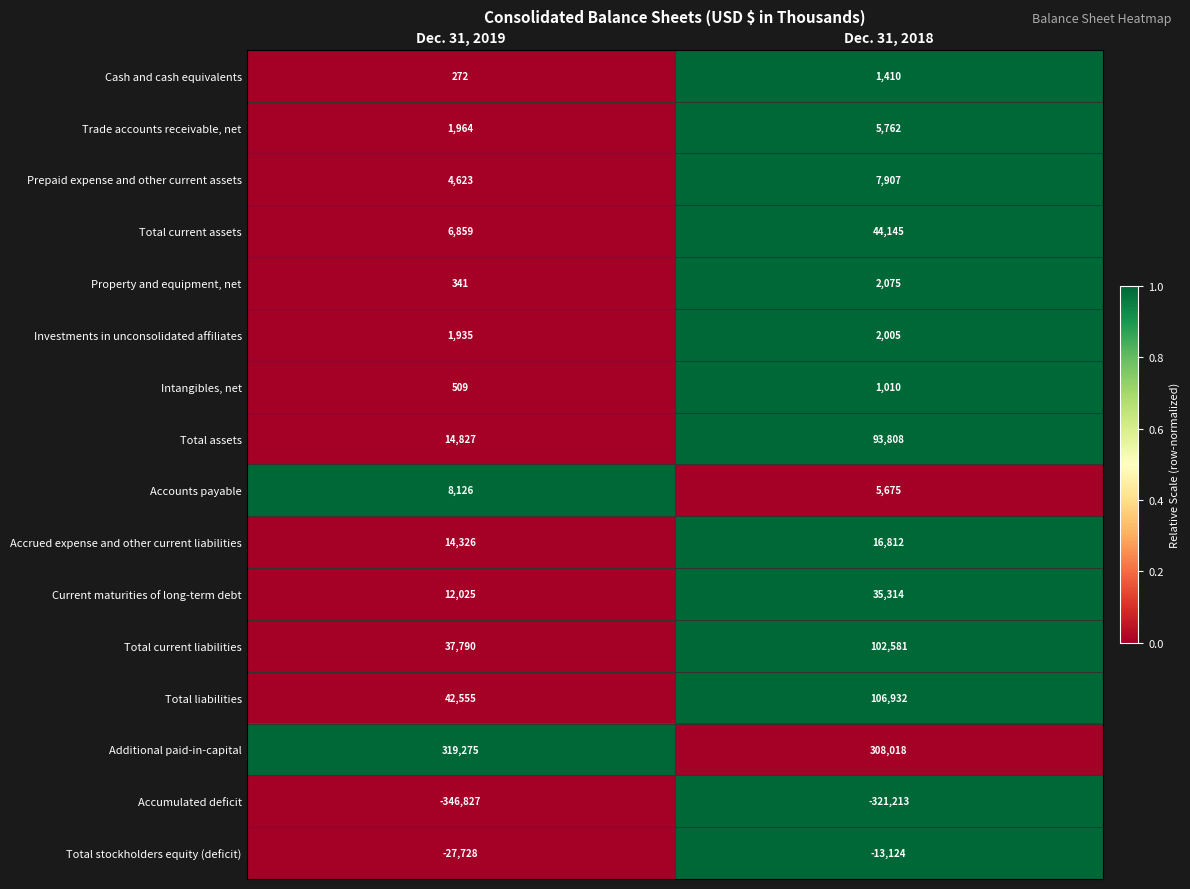

What is the average value of the Total current liabilities series?

70186